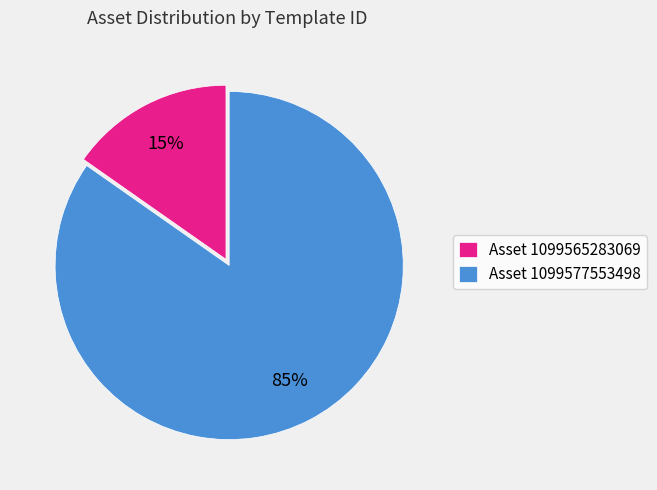

True or false: Asset 1099565283069 accounts for 15% of the total.

True